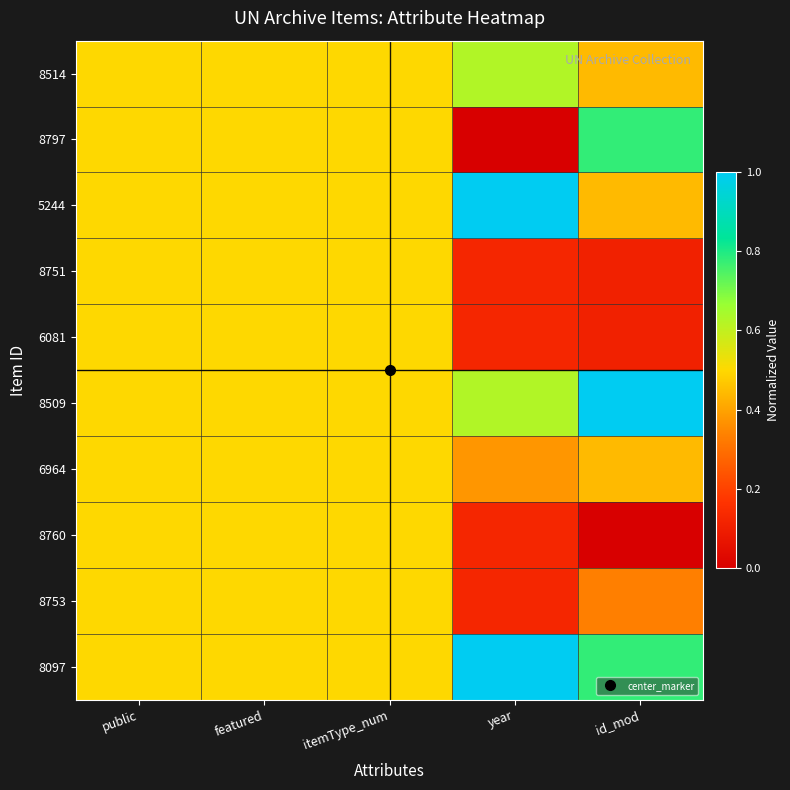

At how many categories does at least one series exceed 0?

5